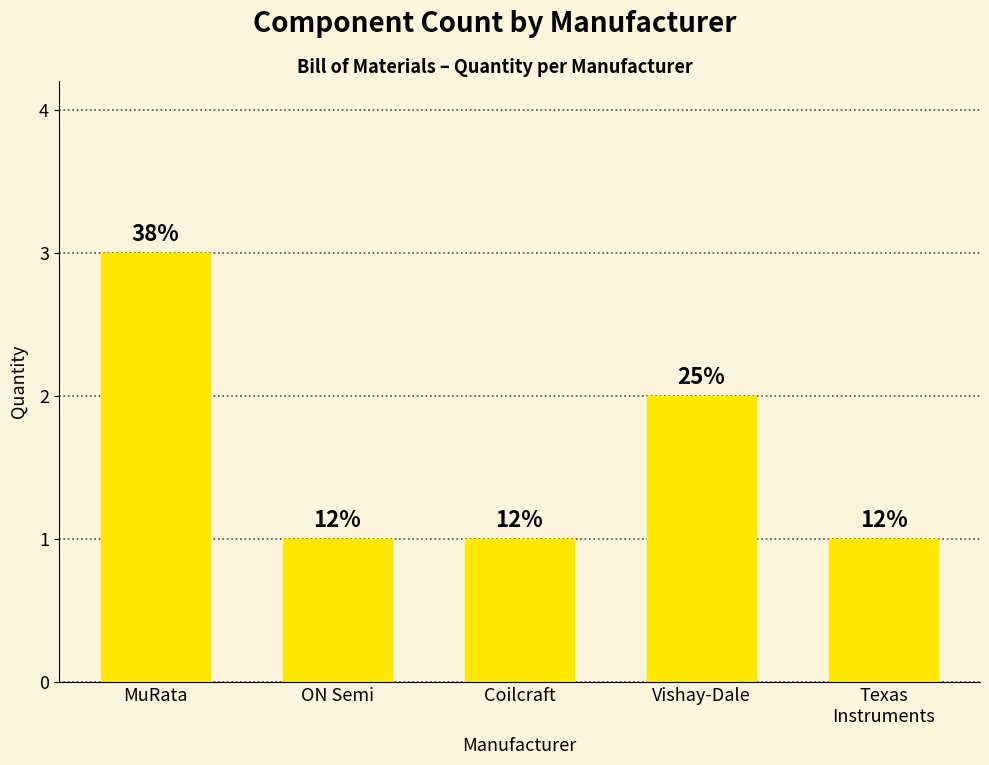

Does the chart contain any negative values?

No